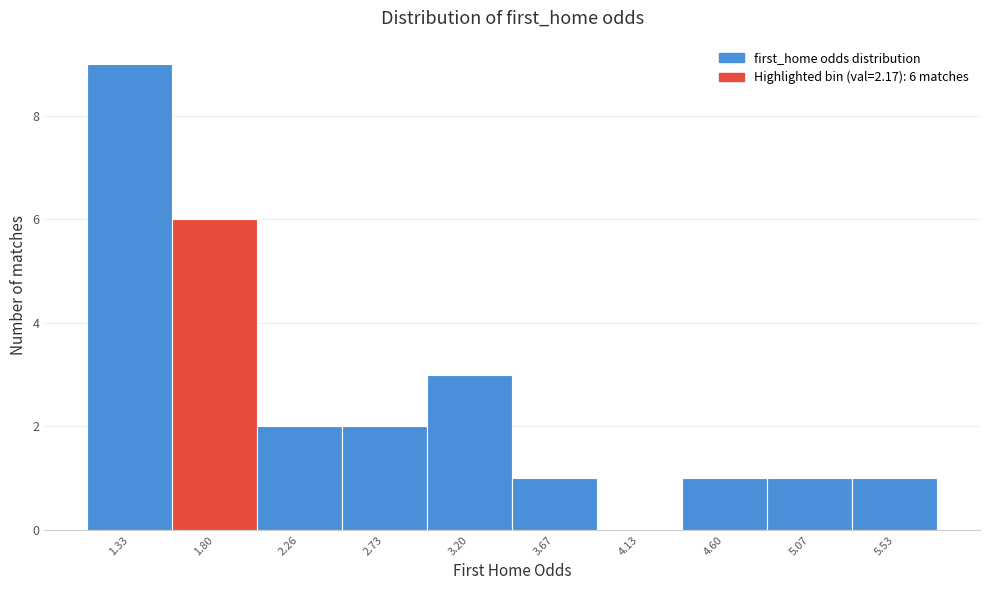

Reading right to left, what are all the values shown in this chart?

5.53=1	5.07=1	4.60=1	4.13=0	3.67=1	3.20=3	2.73=2	2.26=2	1.80=6	1.33=9